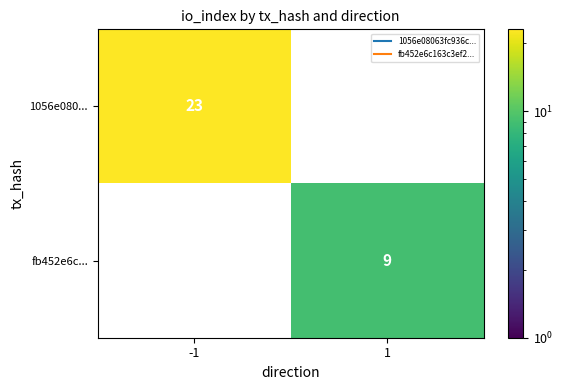

What is the maximum value shown in the chart?

23.0